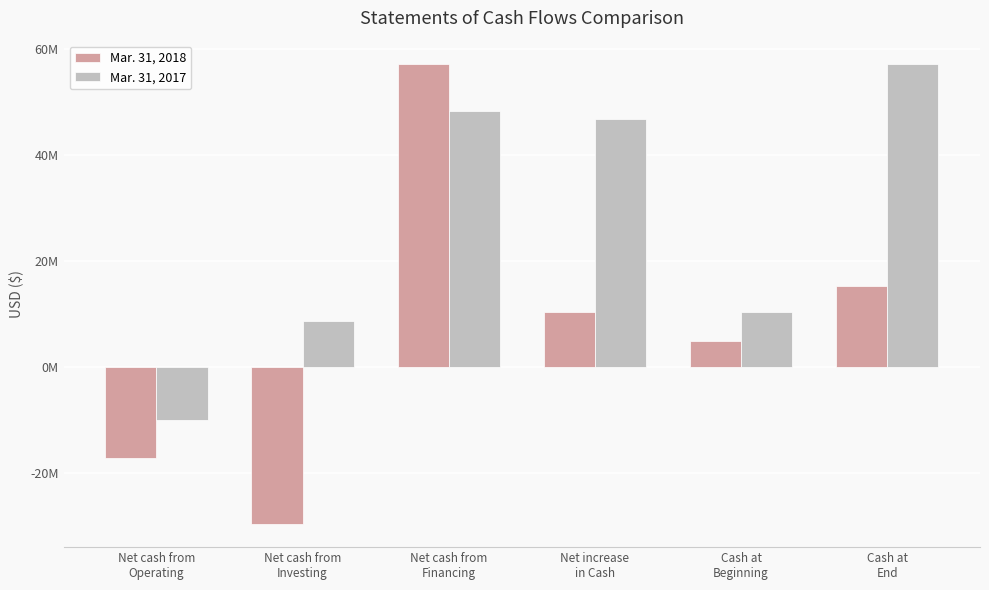

What are all the series names shown in the legend?

Mar. 31, 2018, Mar. 31, 2017